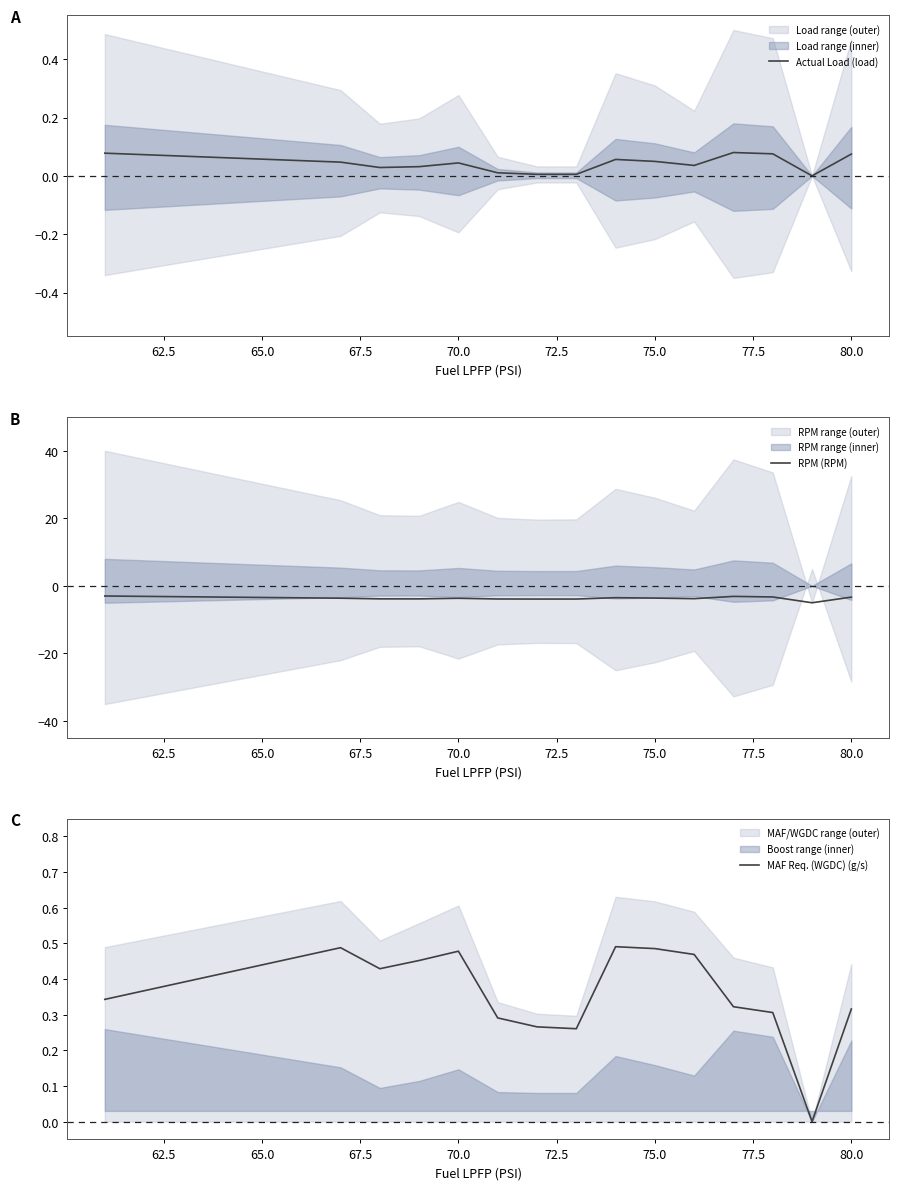

The value of RPM (RPM) at 70.0 is -3.7. True or false?

True